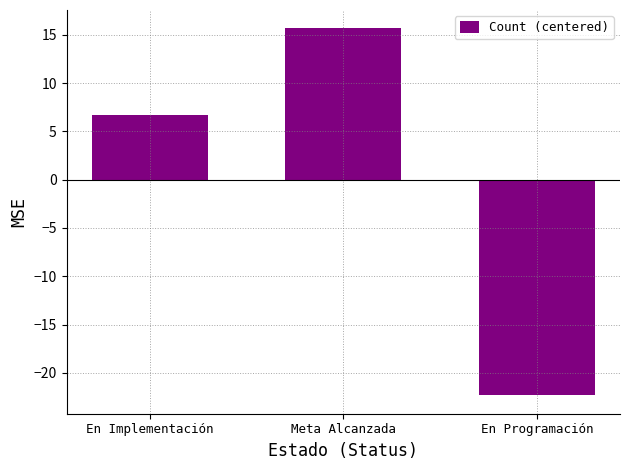

Is it true that the value at En Programación is -22.3?

True